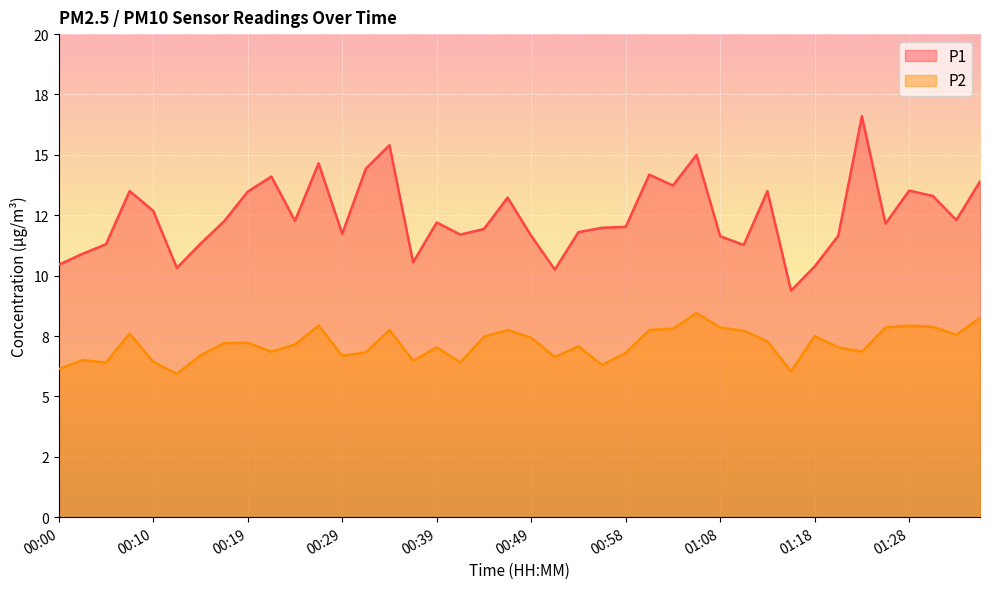

How many data points in P2 are above 7?

24